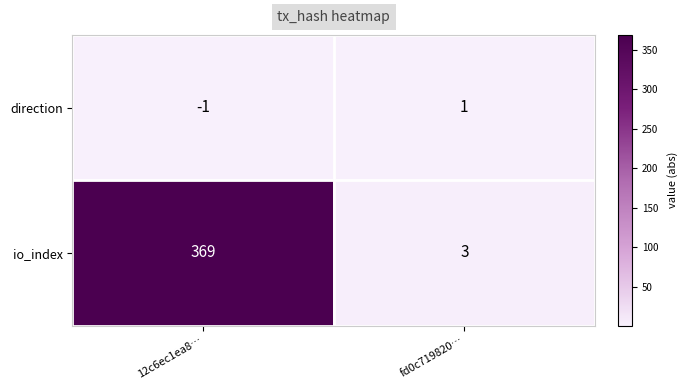

Rank the series at 12c6ec1ea8… from highest to lowest value.

io_index, direction